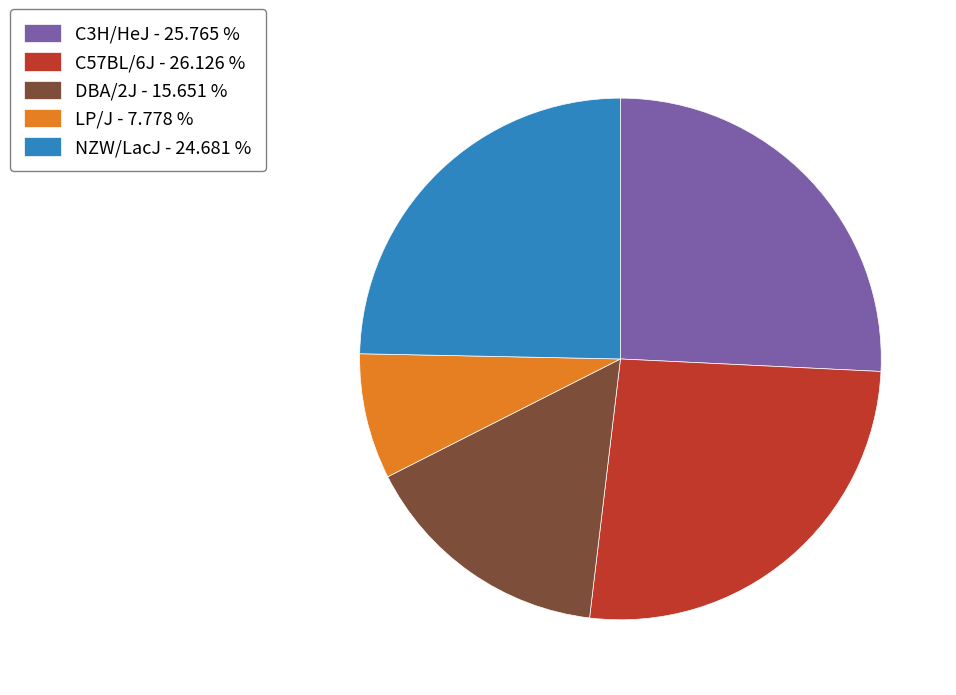

Combined, do LP/J - 7.778 % and C57BL/6J - 26.126 % account for over 50%?

No